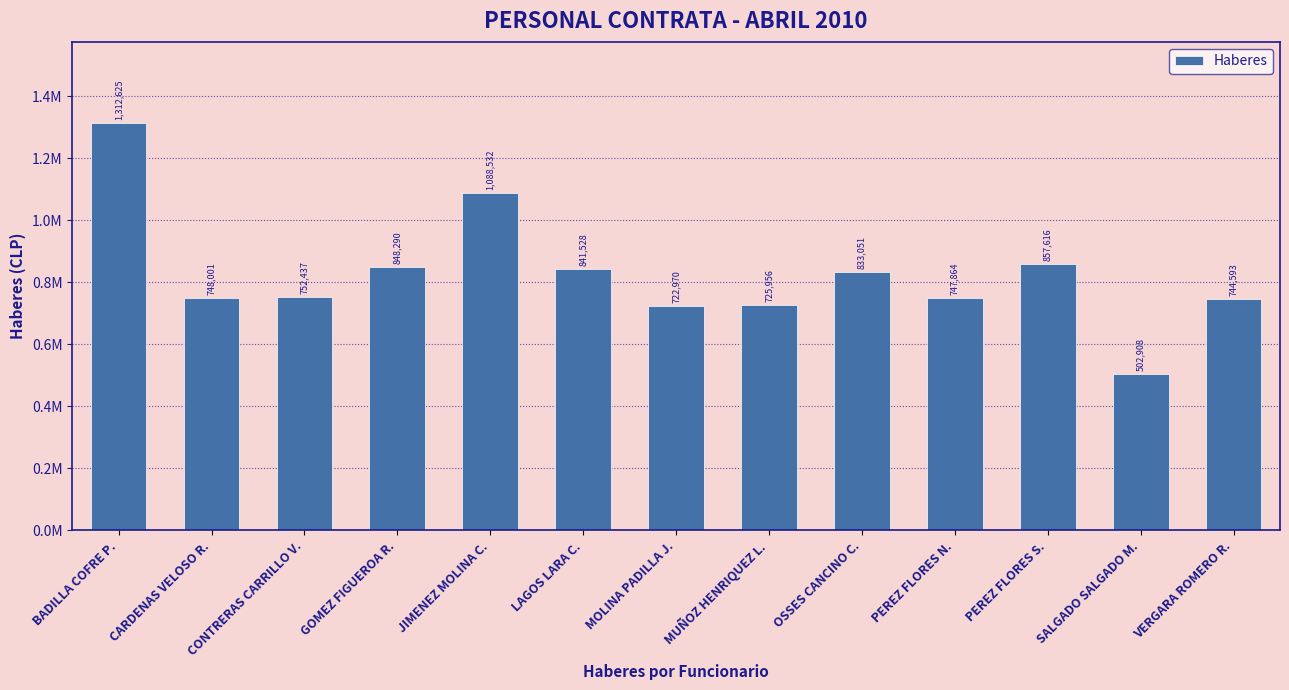

Does the chart contain any negative values?

No